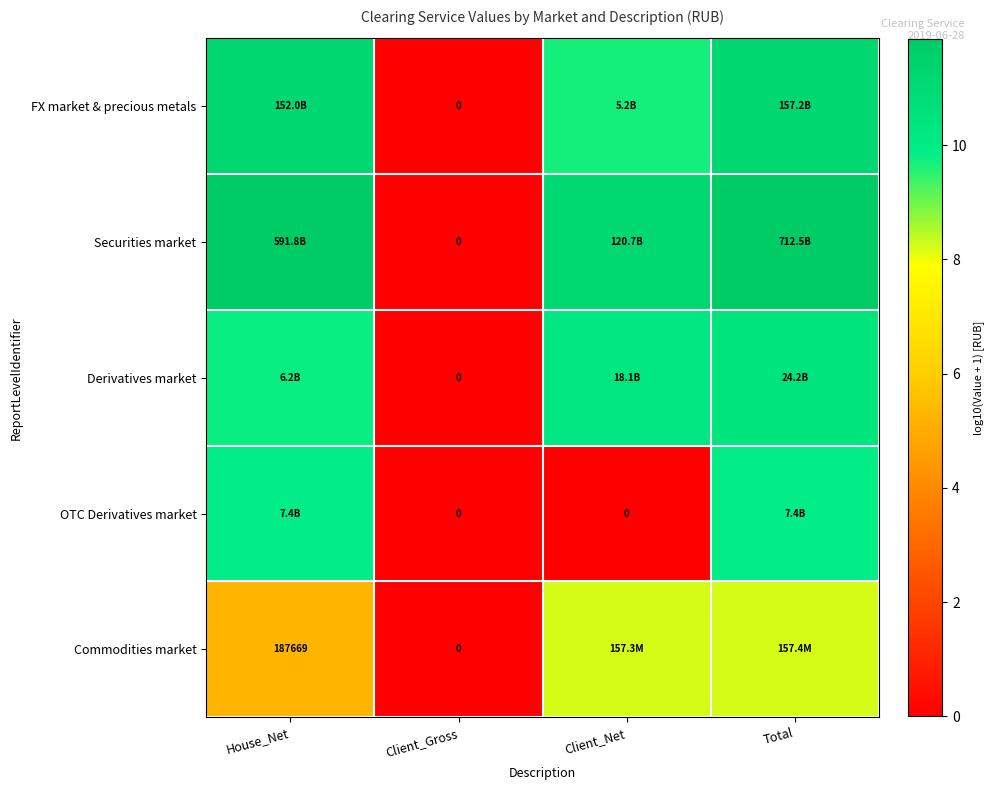

What is the highest value of the FX market & precious metals series?

11.2